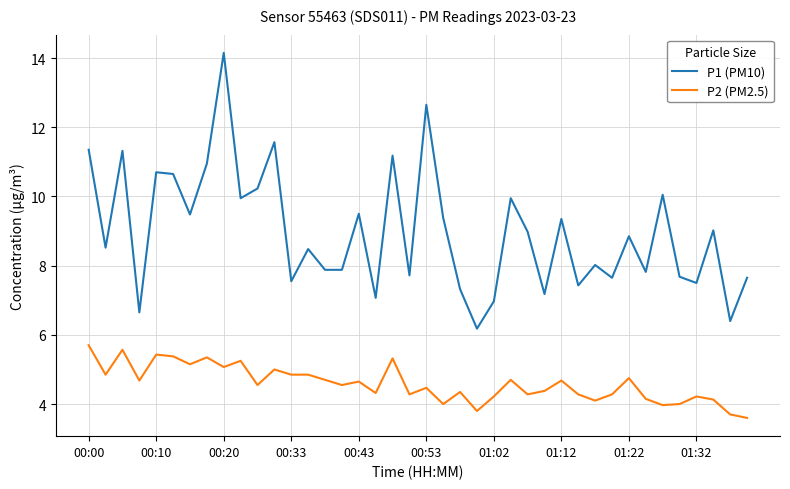

What is the difference between the maximum and minimum values in the P2 (PM2.5) series?

2.1